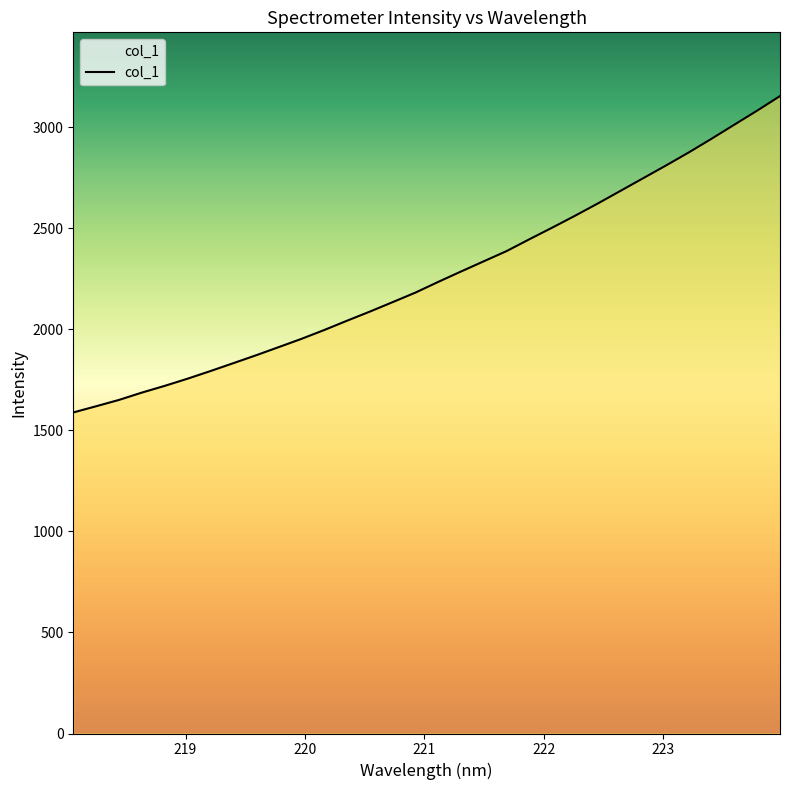

What is the smallest value displayed?

1589.2